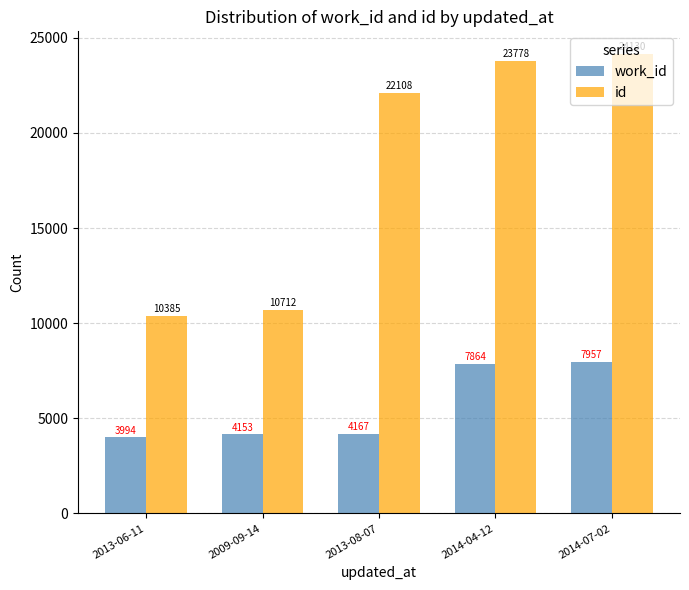

Reading right to left, what are all the values shown in this chart?

work_id: 2014-07-02=7957	2014-04-12=7864	2013-08-07=4167	2009-09-14=4153	2013-06-11=3994
id: 2014-07-02=24130	2014-04-12=23778	2013-08-07=22108	2009-09-14=10712	2013-06-11=10385